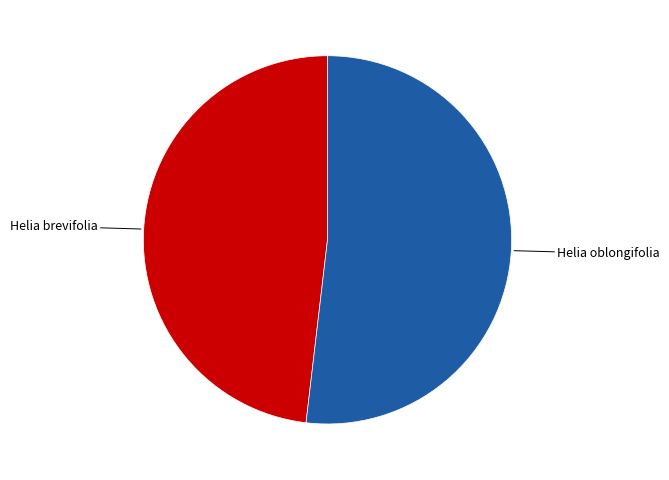

Is there a majority slice in this chart?

Yes